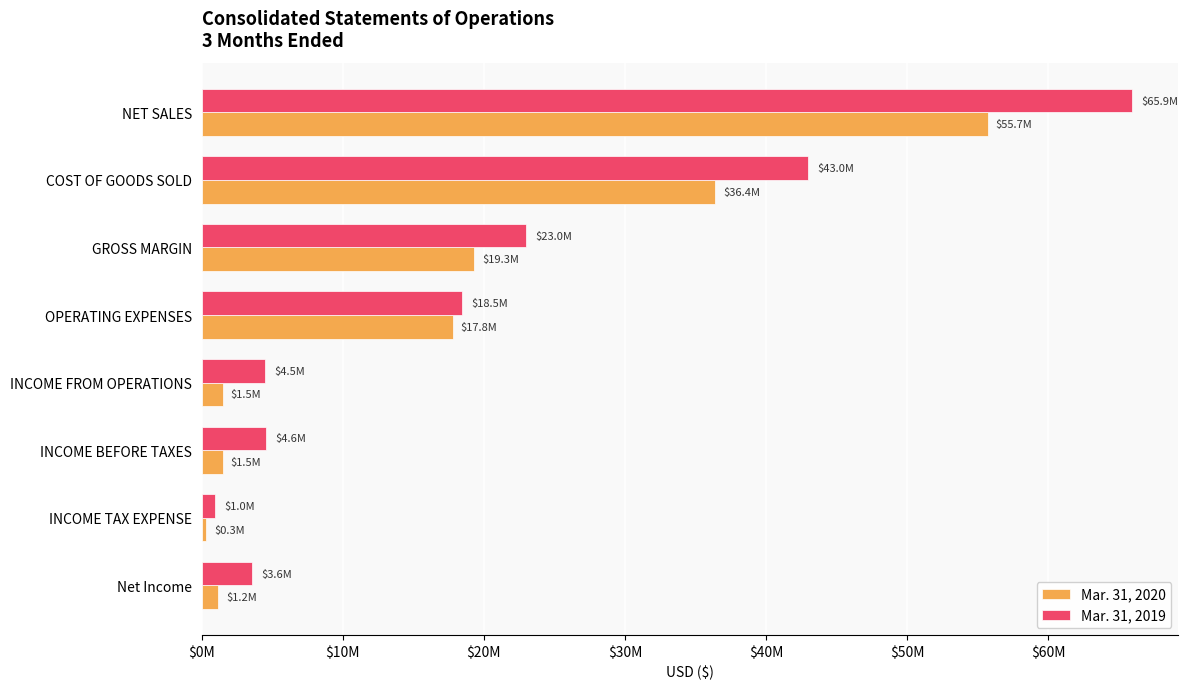

What are all the series names shown in the legend?

Mar. 31, 2020, Mar. 31, 2019